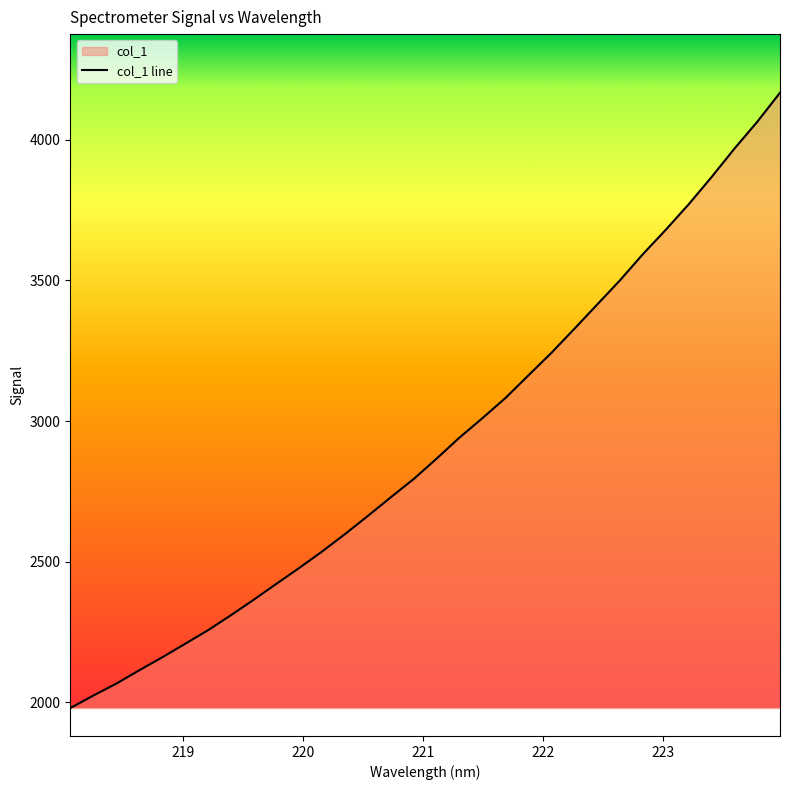

What is the minimum value shown in the chart?

1979.7